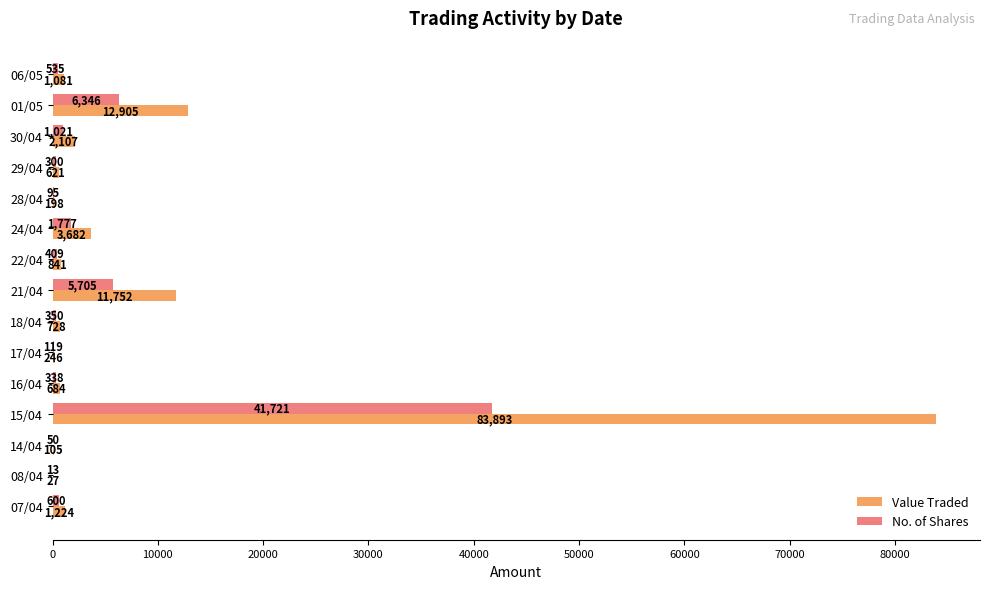

Which label corresponds to the largest value in the chart?

15/04